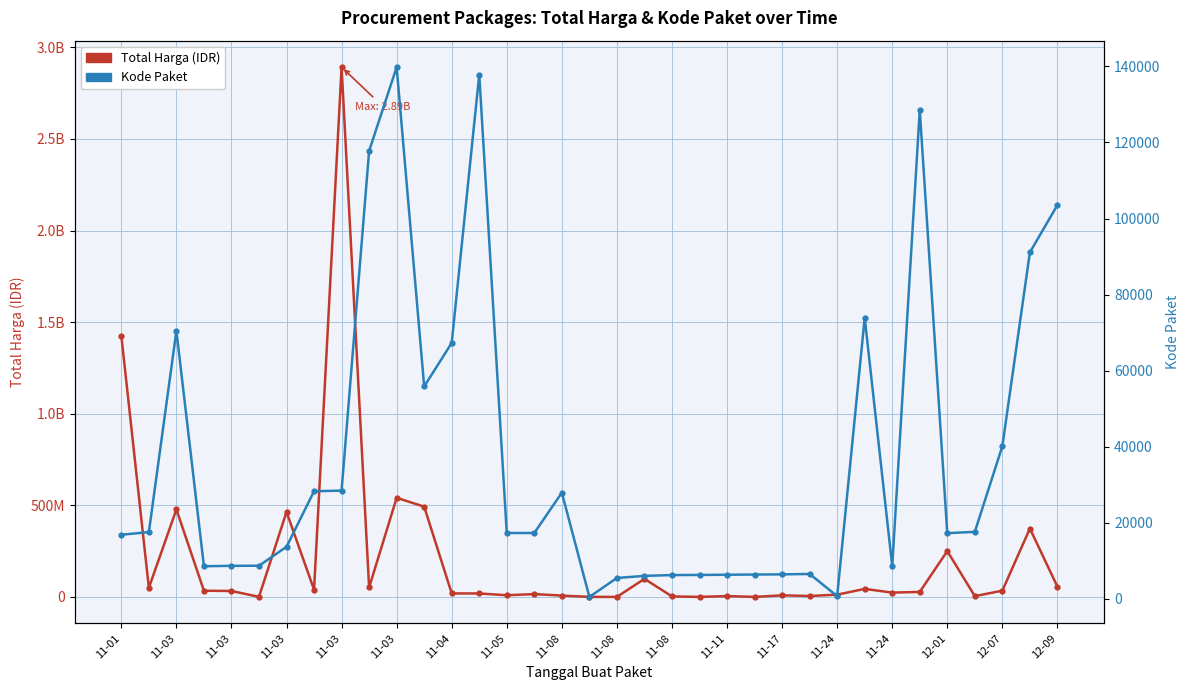

Does the chart display data point markers on the line(s)?

Yes